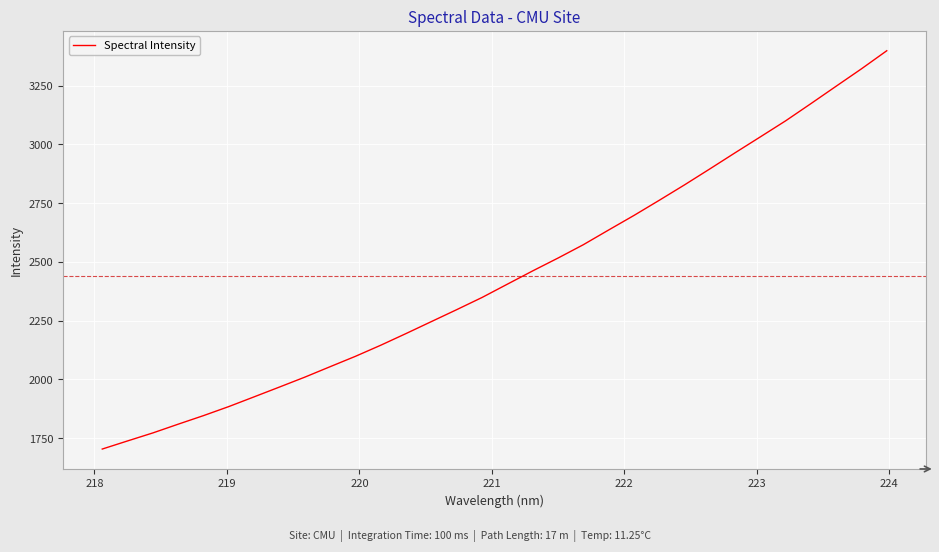

What is the difference between the maximum and minimum values?

1695.4